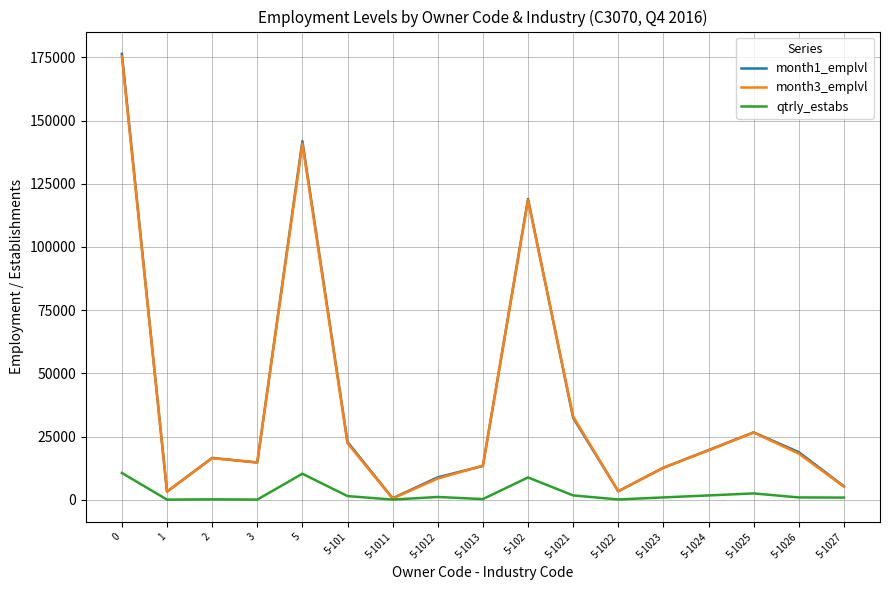

What is the highest value of the month1_emplvl series?

176390